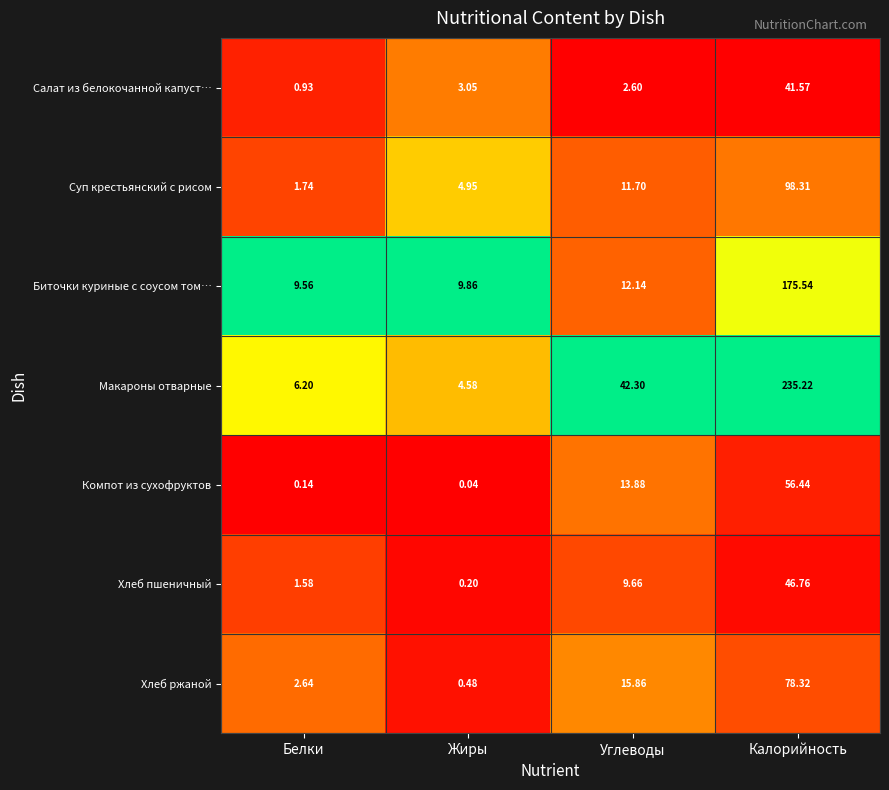

At which label is Биточки куриные с соусом том… closest to 92?

Углеводы